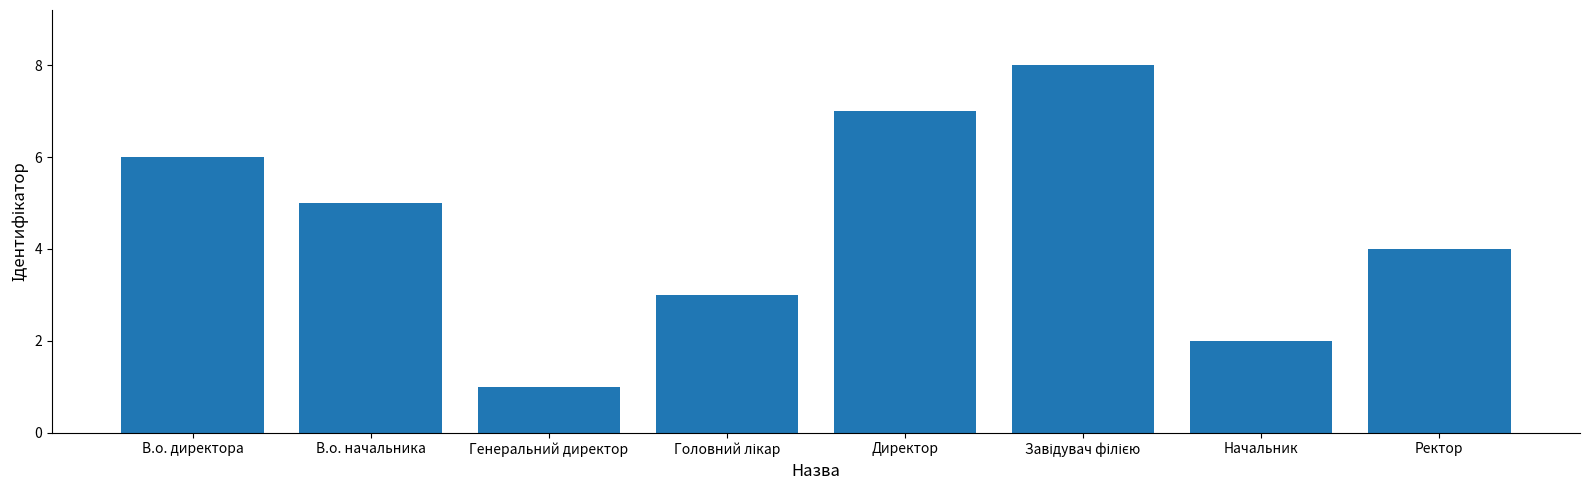

What is the label of the 8th bar from the left?

Ректор